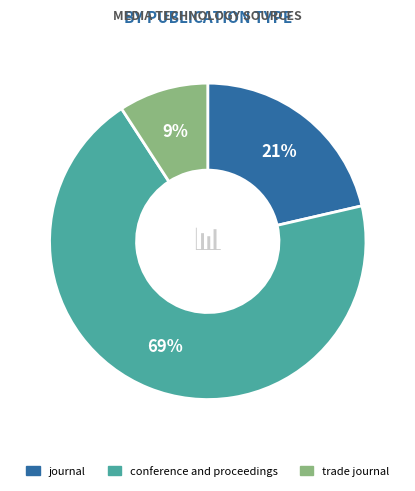

Which has a higher value, journal or trade journal?

journal